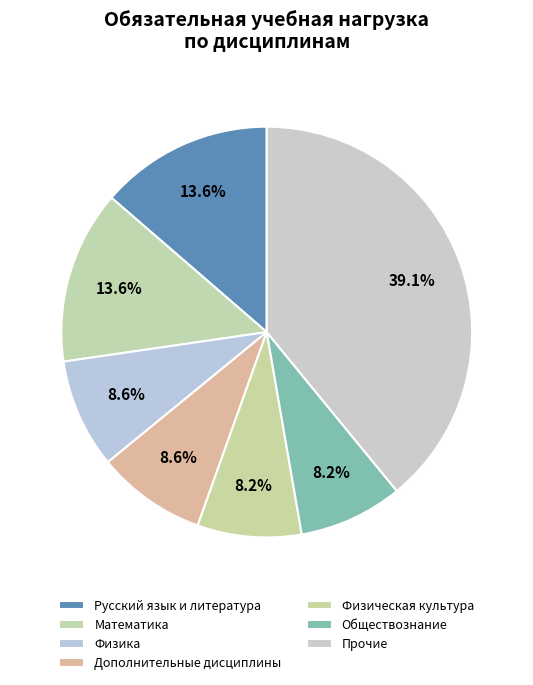

Count the number of slices in the pie.

7